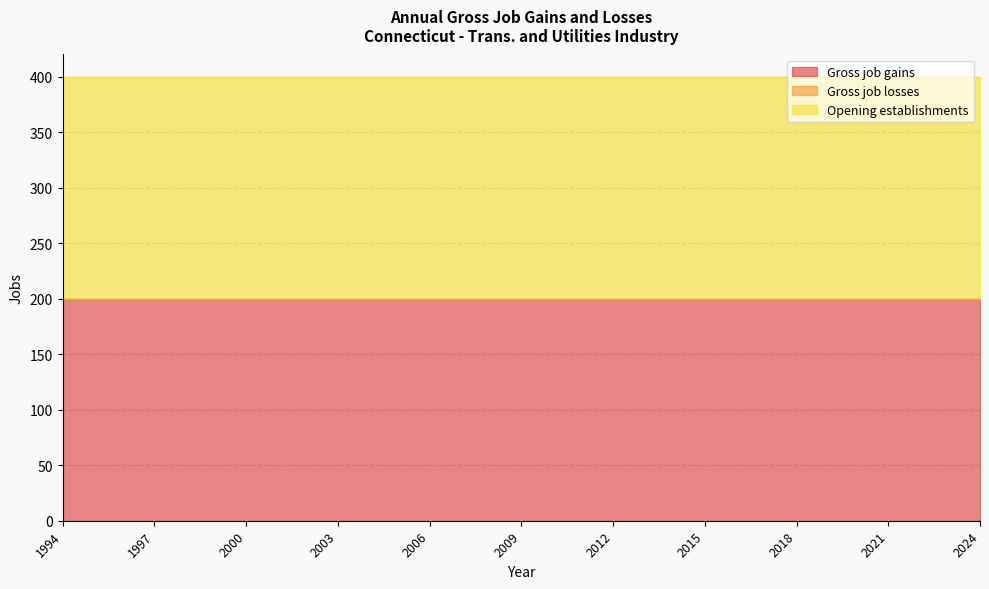

Rank the series at 1999 from lowest to highest value.

Gross job losses, Gross job gains, Opening establishments